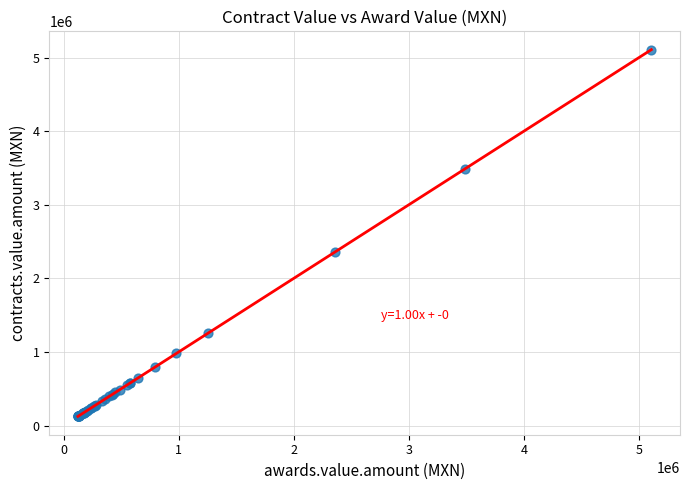

What Y value in the scatter plot is closest to 2615692?

2356214.4